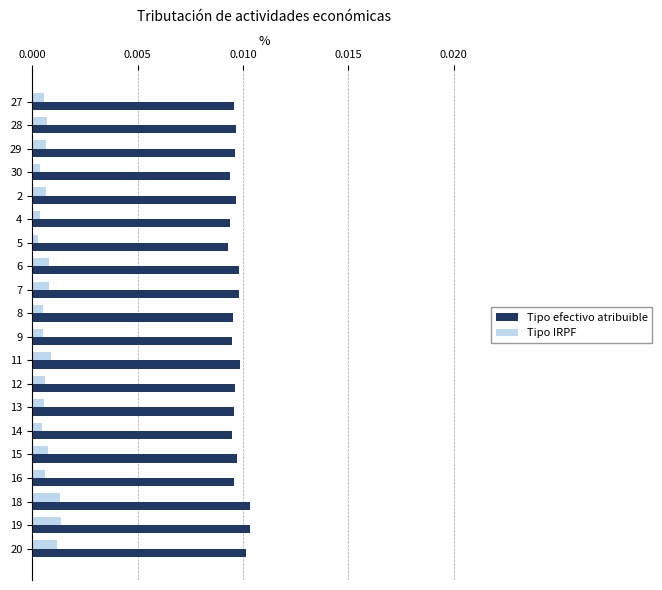

How many Tipo efectivo atribuible values are between 0 and 1?

20